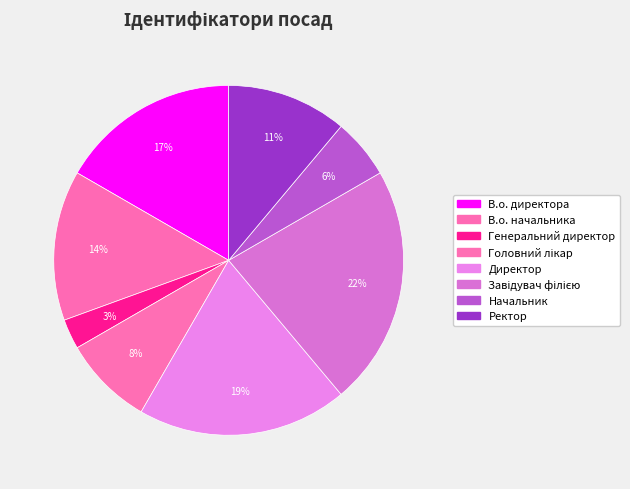

Is Генеральний директор the majority of the pie?

No